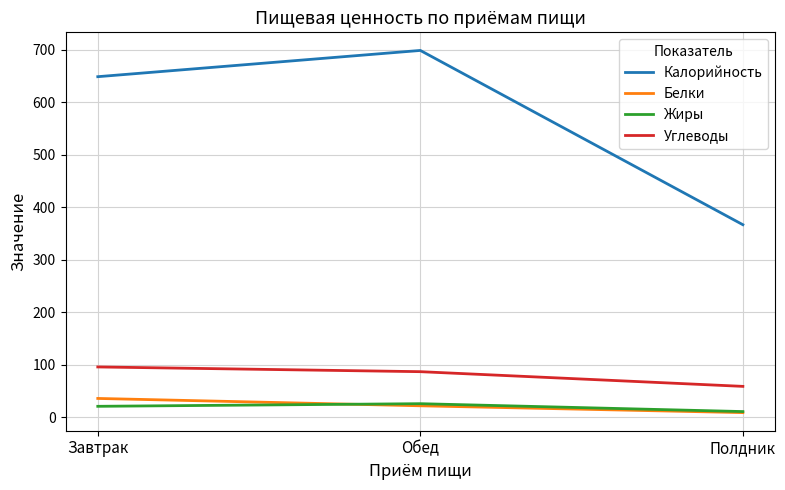

Which category has the lowest value across all series?

Полдник